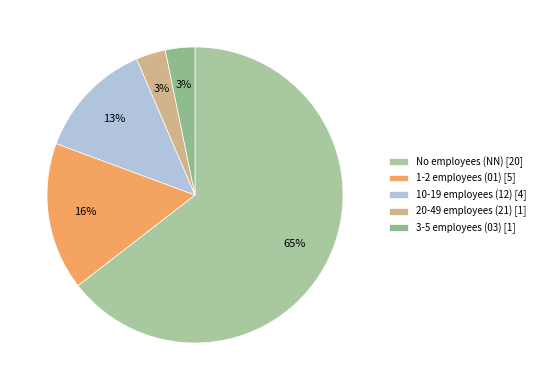

Which slice is the smallest?

21